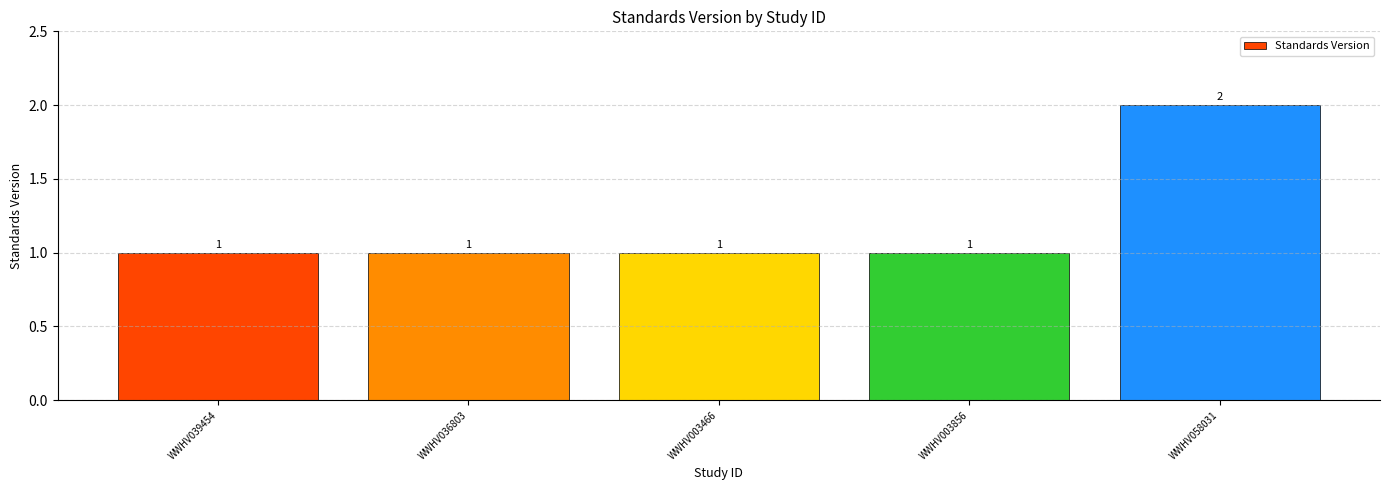

Count the values in the range 1 to 2.

5